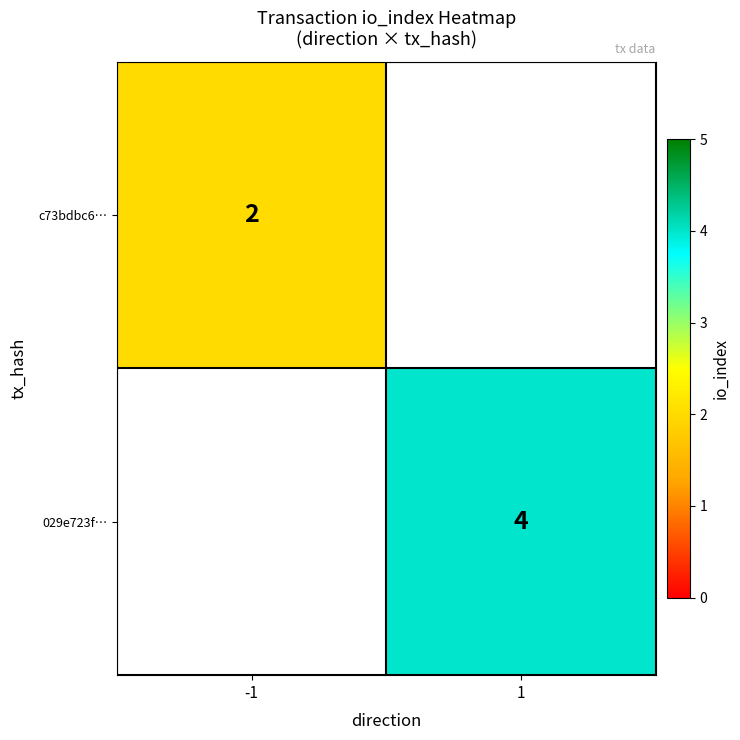

True or false: 029e723f… has a value of 5 at 1.

False